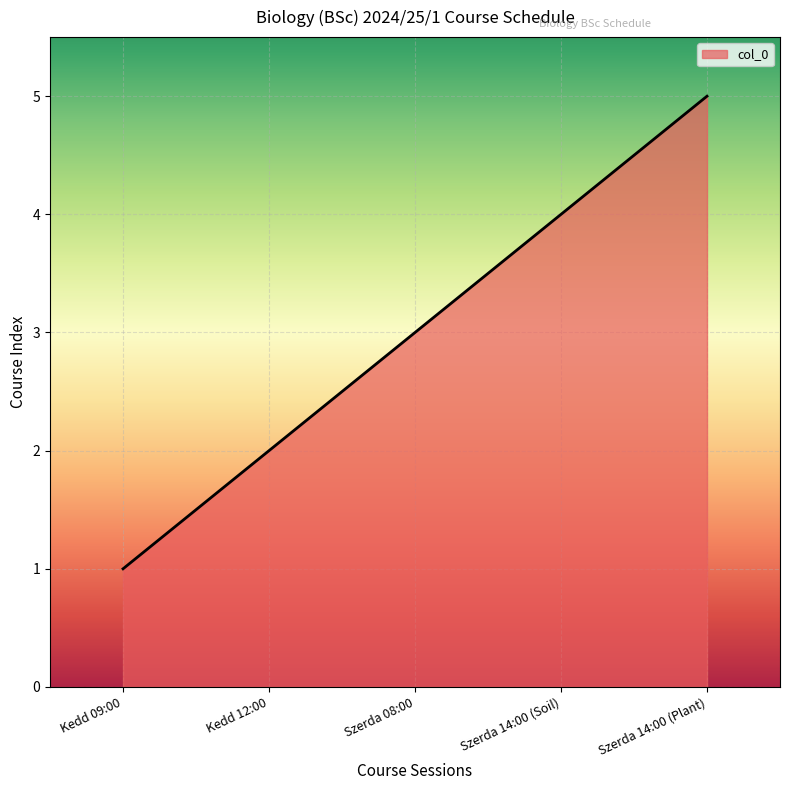

Approximately how many times larger is the value at Kedd 12:00 compared to Szerda 08:00?

0.7